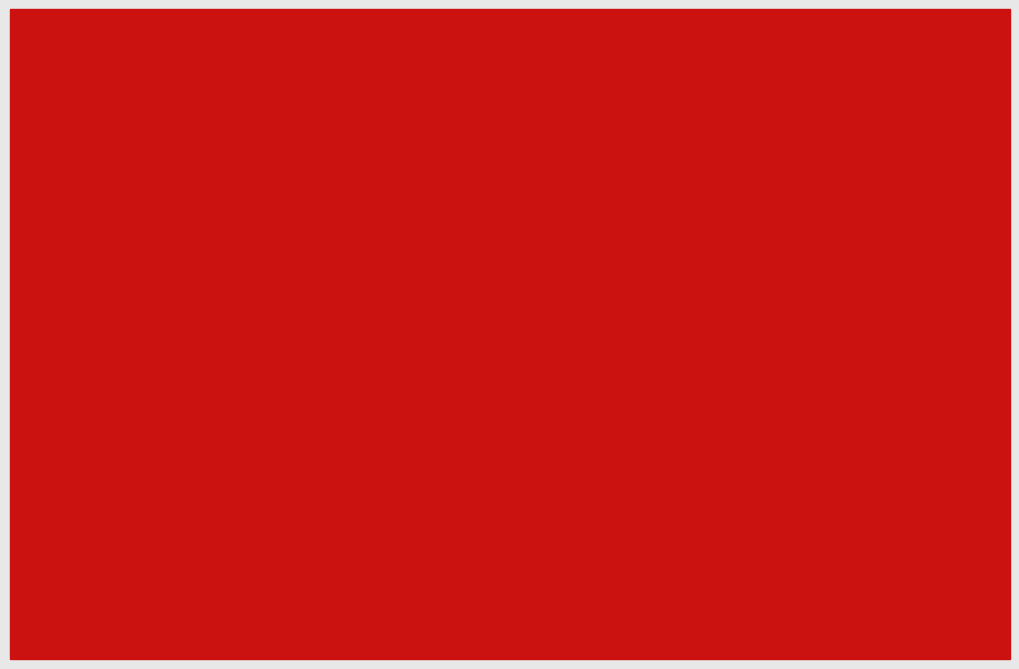

What is the label of the 2nd bar from the right?

ID: 546
Fathom T1